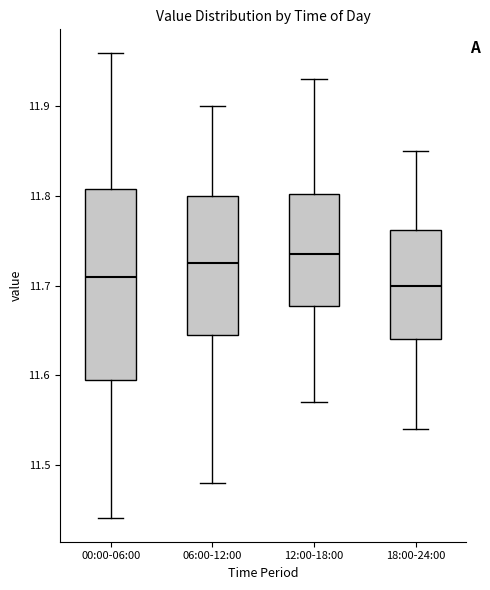

Reading left to right, read every box against the y-axis: the position of its median line, the range the box covers, and the ends of its whiskers. The values are not printed on the chart, so give them approximately, as read against the axis.

00:00-06:00: median 11.71, box 11.60 to 11.81, whiskers 11.44 to 11.96
06:00-12:00: median 11.73, box 11.65 to 11.80, whiskers 11.48 to 11.90
12:00-18:00: median 11.74, box 11.68 to 11.80, whiskers 11.57 to 11.93
18:00-24:00: median 11.70, box 11.64 to 11.76, whiskers 11.54 to 11.85